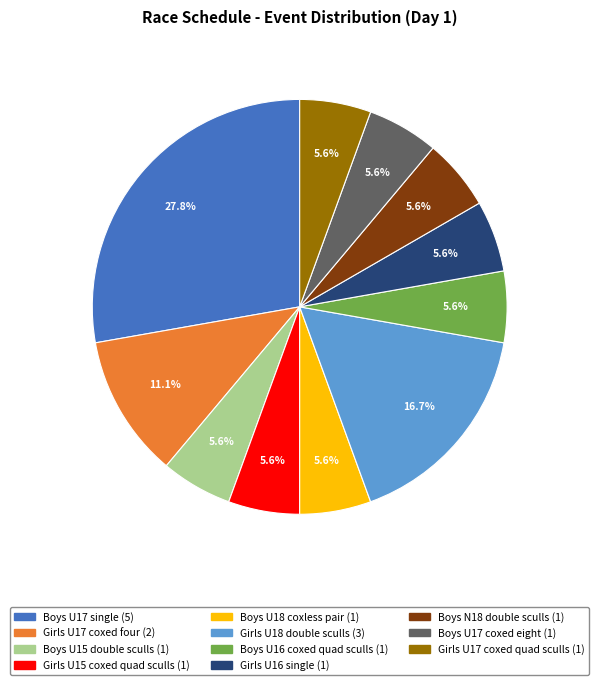

How many slices are in this pie chart?

11